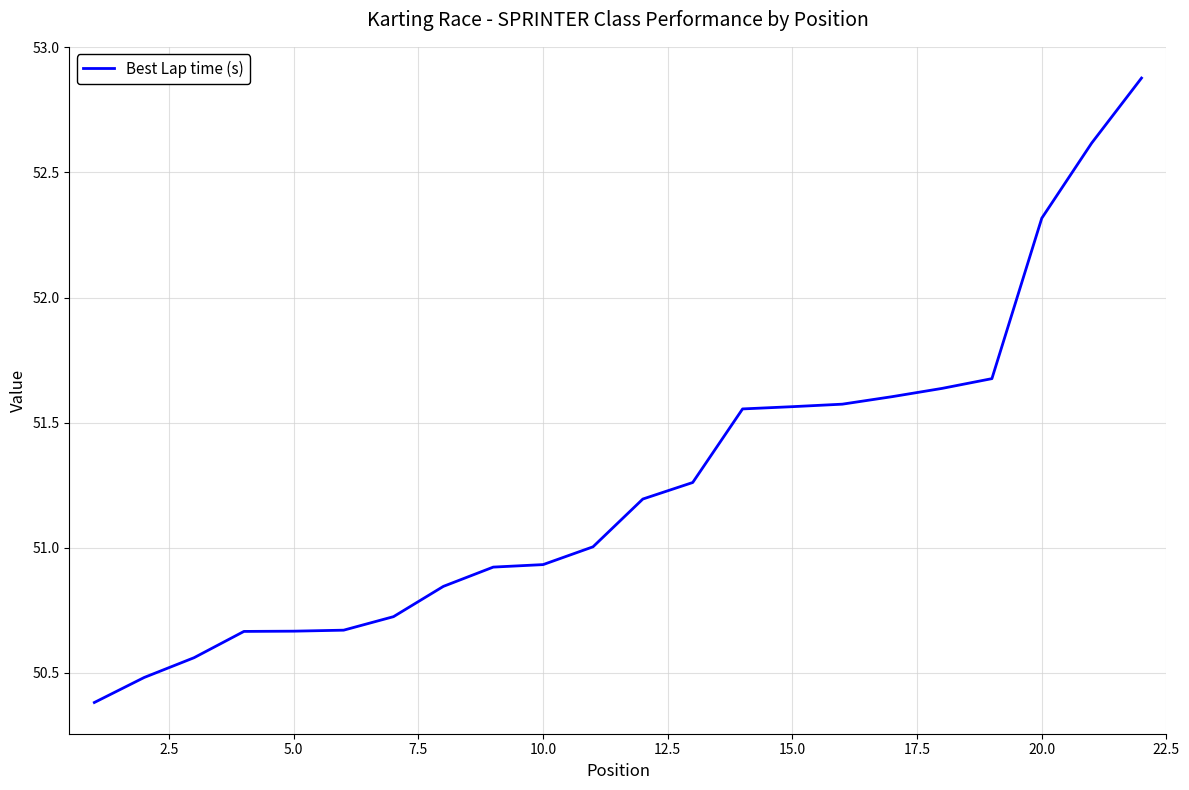

What is the difference between the maximum and minimum values?

2.5